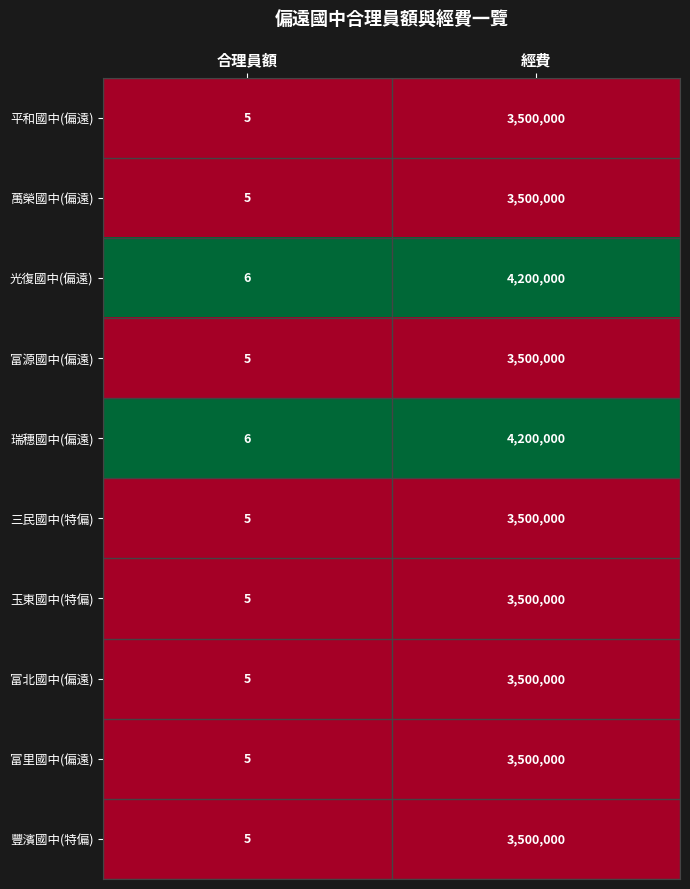

What is the difference between the highest and lowest values at 經費?

700000